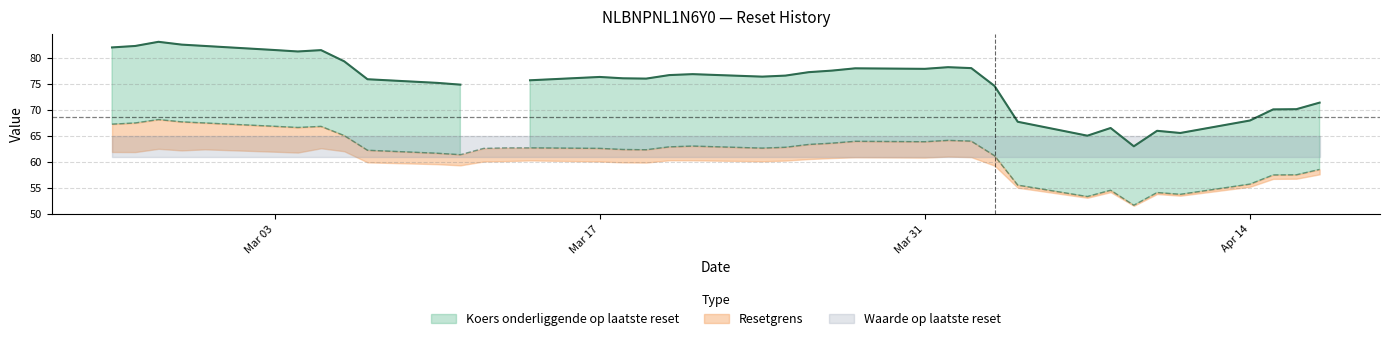

True or false: Waarde op laatste reset and Resetgrens intersect in this chart.

False